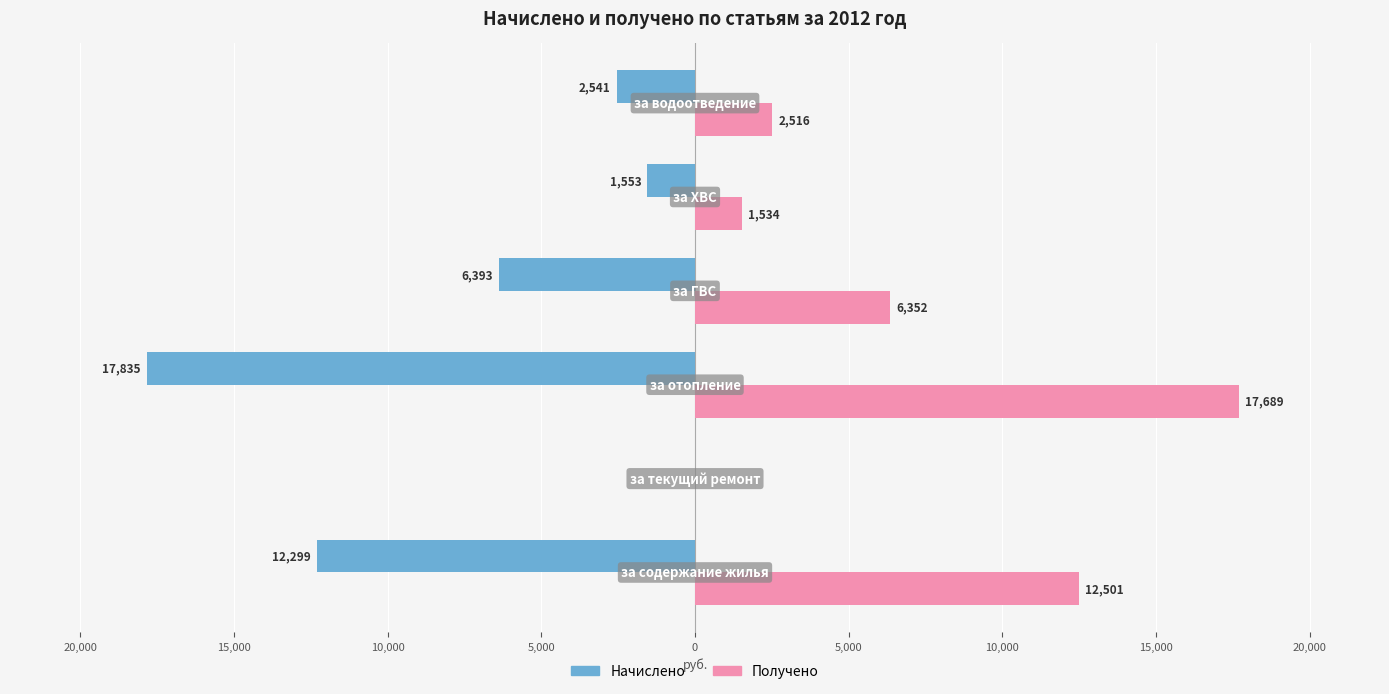

What is the minimum value for Начислено?

-17835.0